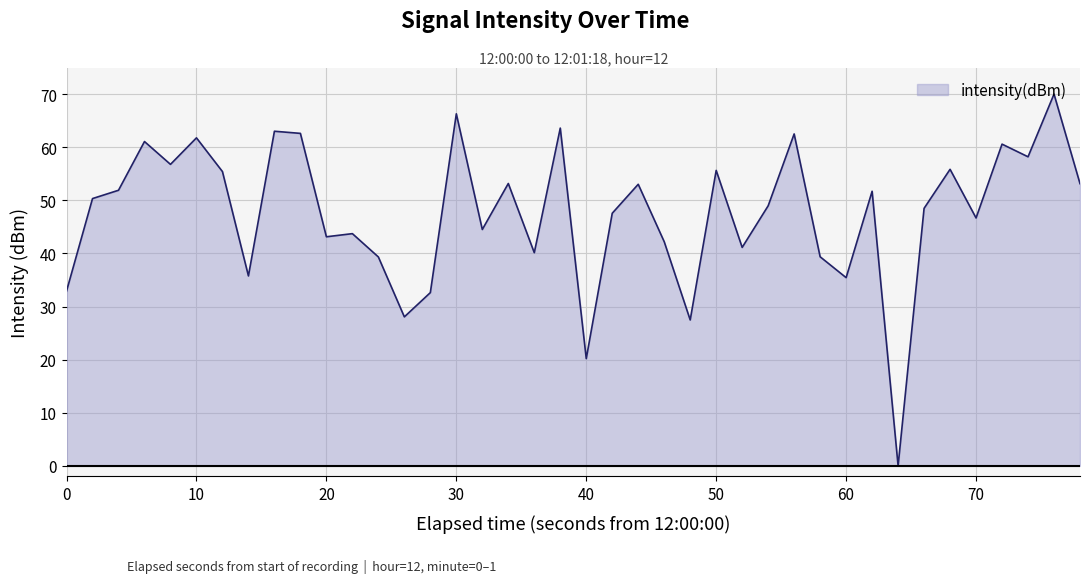

What is the greatest value displayed?

70.0